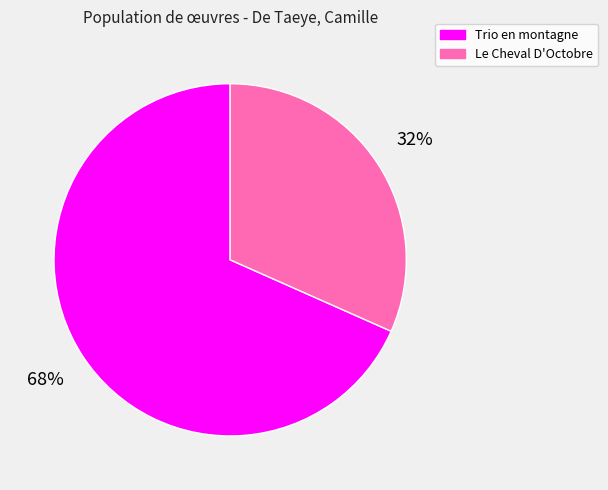

To the nearest percent, what percentage of the pie is Le Cheval D'Octobre?

32%